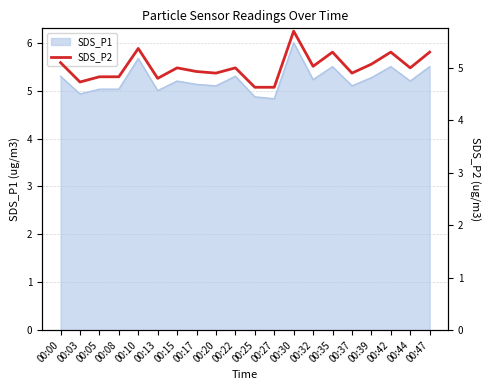

Which has a higher value, 00:20 or 00:03?

00:20